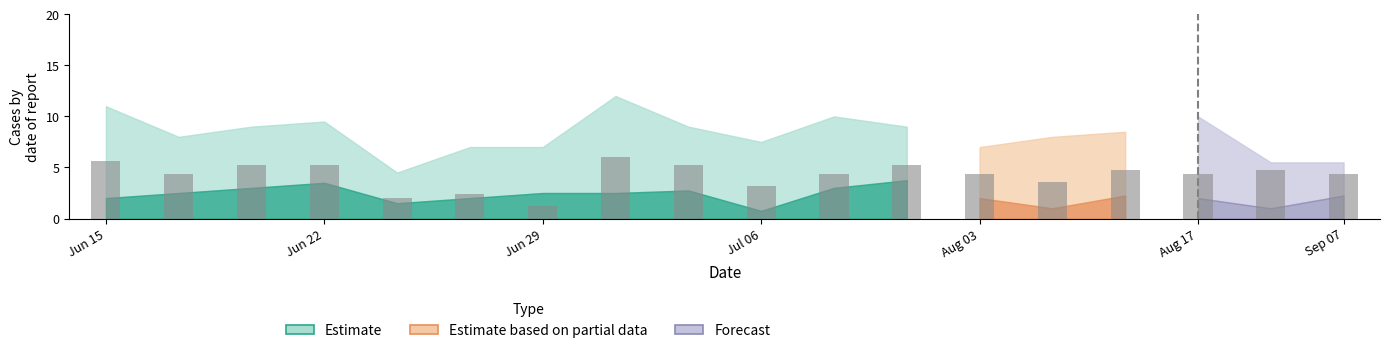

Are the bars horizontal?

No